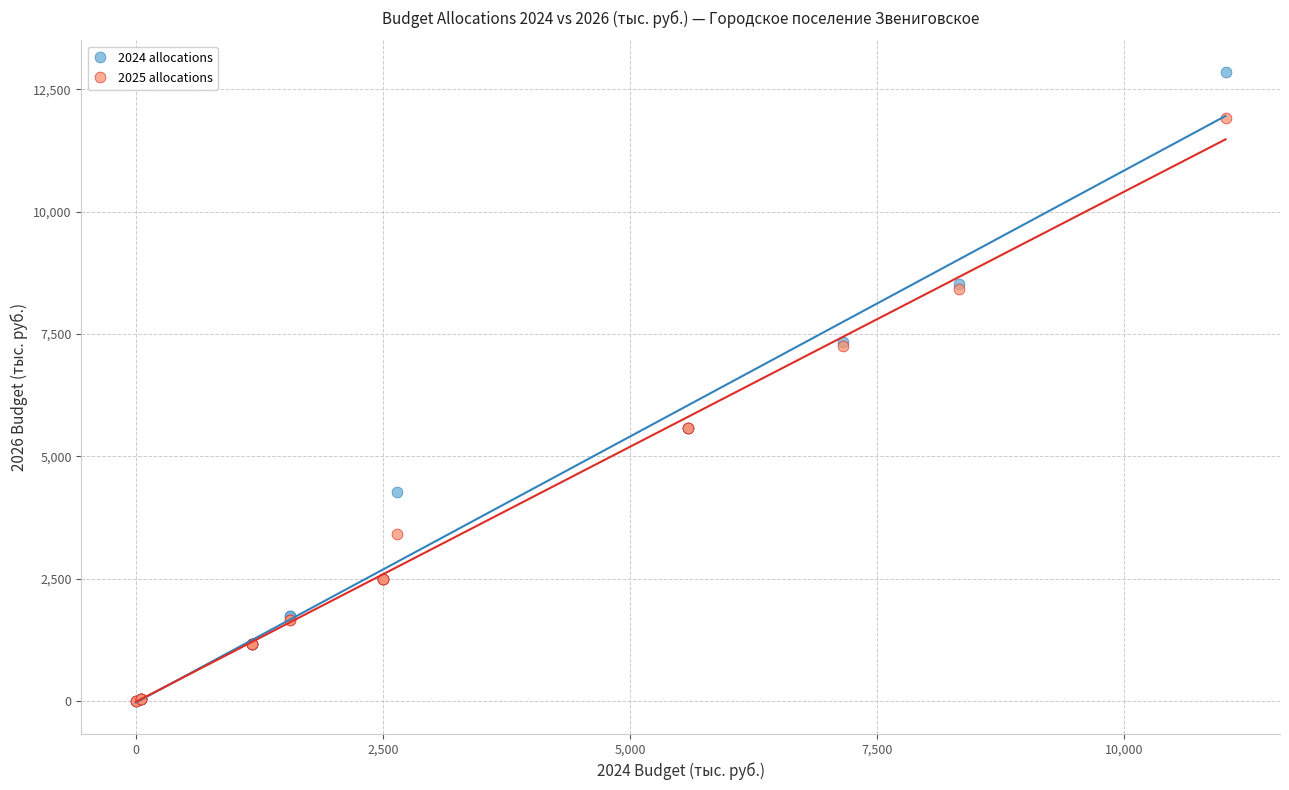

What are all the series names shown in the legend?

2024 allocations, 2025 allocations